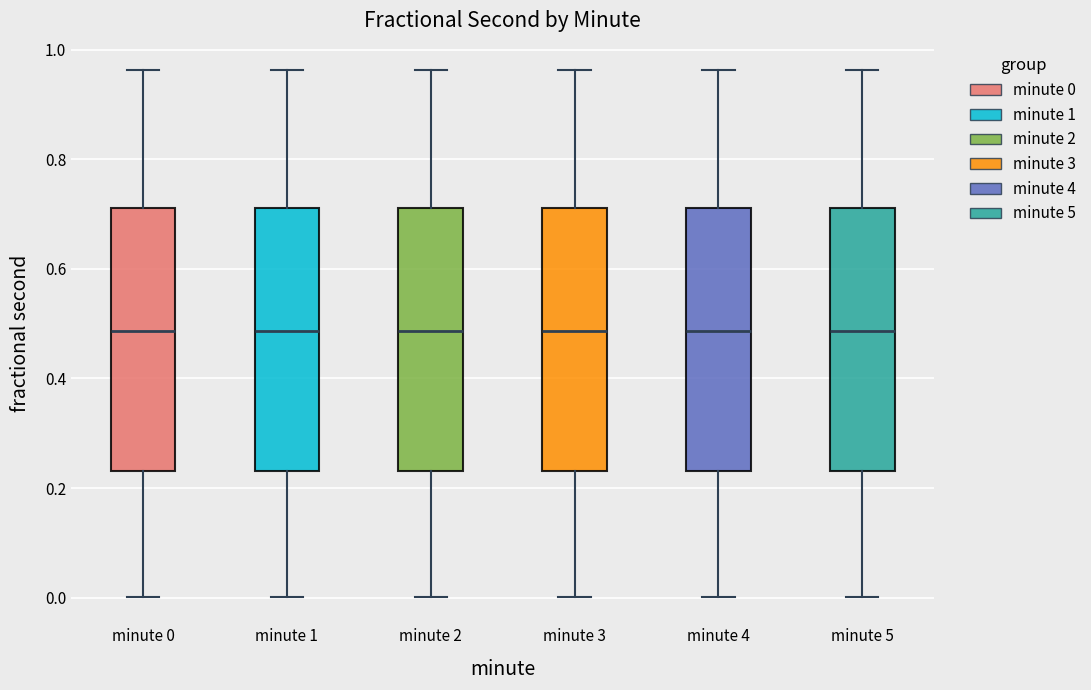

Reading left to right, read every box against the y-axis: the position of its median line, the range the box covers, and the ends of its whiskers. The values are not printed on the chart, so give them approximately, as read against the axis.

minute 0: median 0.48, box 0.24 to 0.72, whiskers 0.00 to 0.96
minute 1: median 0.48, box 0.24 to 0.72, whiskers 0.00 to 0.96
minute 2: median 0.48, box 0.24 to 0.72, whiskers 0.00 to 0.96
minute 3: median 0.48, box 0.24 to 0.72, whiskers 0.00 to 0.96
minute 4: median 0.48, box 0.24 to 0.72, whiskers 0.00 to 0.96
minute 5: median 0.48, box 0.24 to 0.72, whiskers 0.00 to 0.96